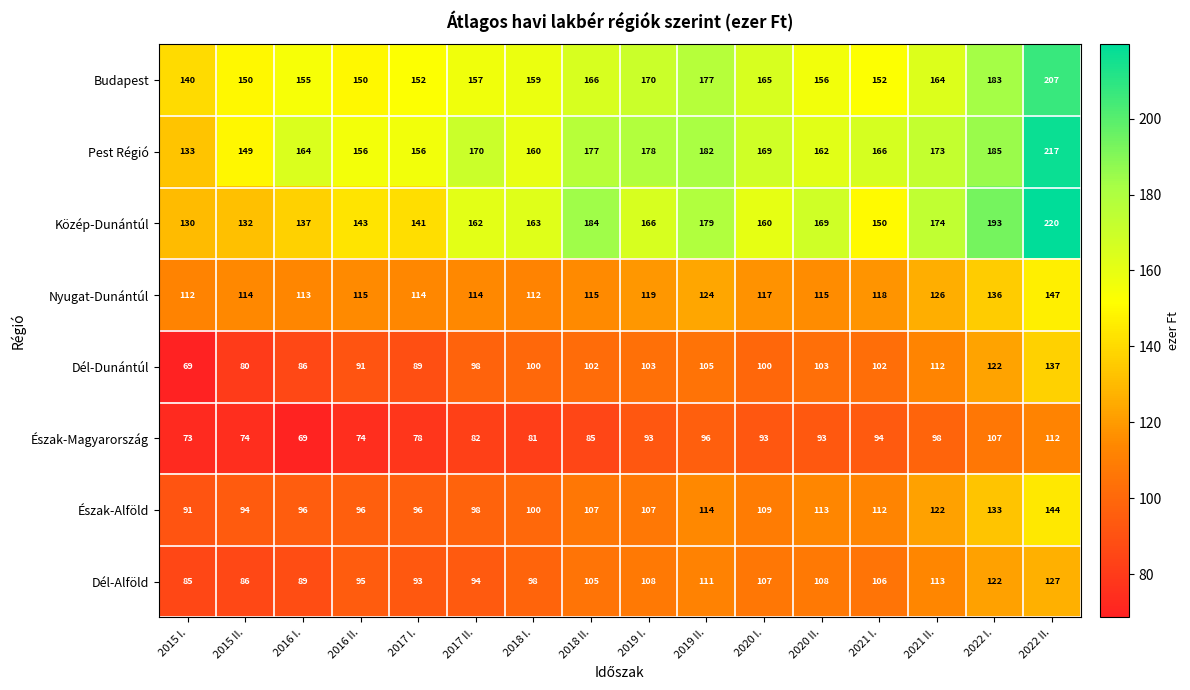

Which series has the widest spread of values?

Közép-Dunántúl